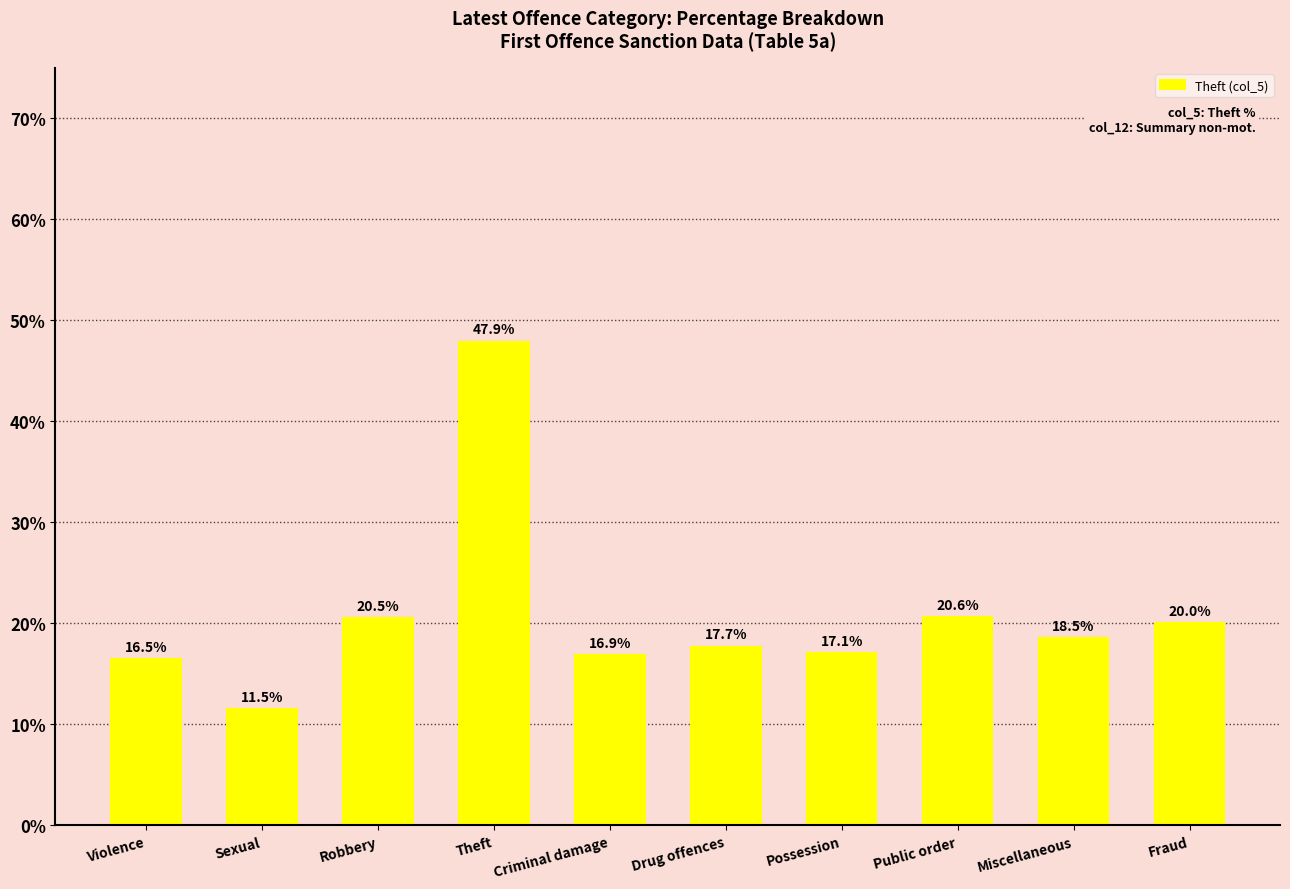

At which category does the chart reach its peak across all series?

Theft